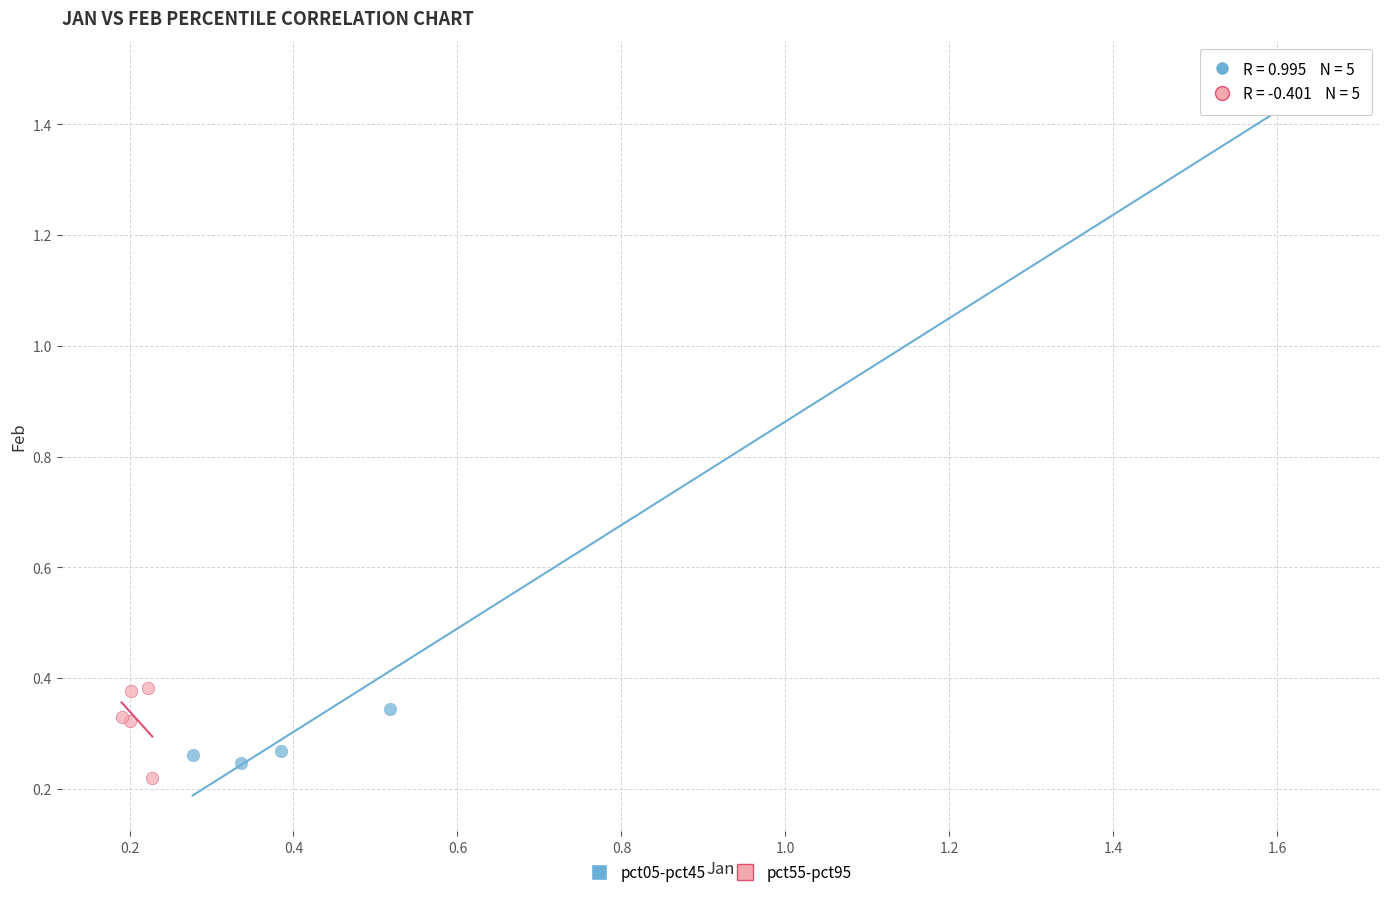

Which series contains the highest Y value?

pct05-pct45